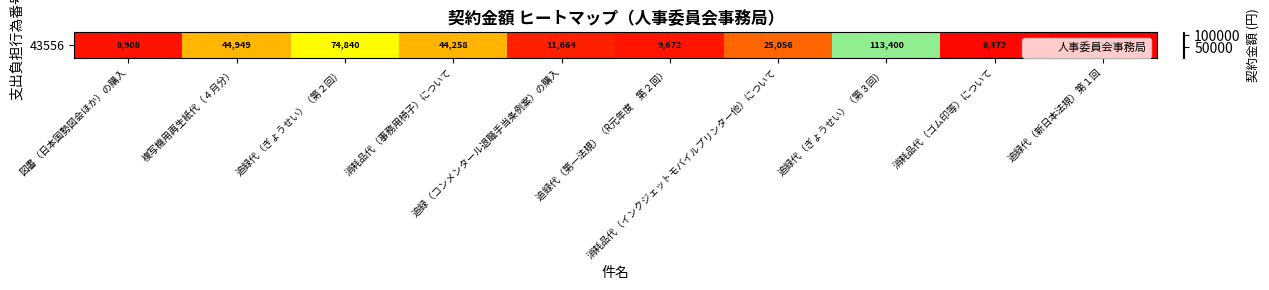

Which has a higher value, 図書（日本国勢図会ほか）の購入 or 複写機用再生紙代（４月分）?

図書（日本国勢図会ほか）の購入